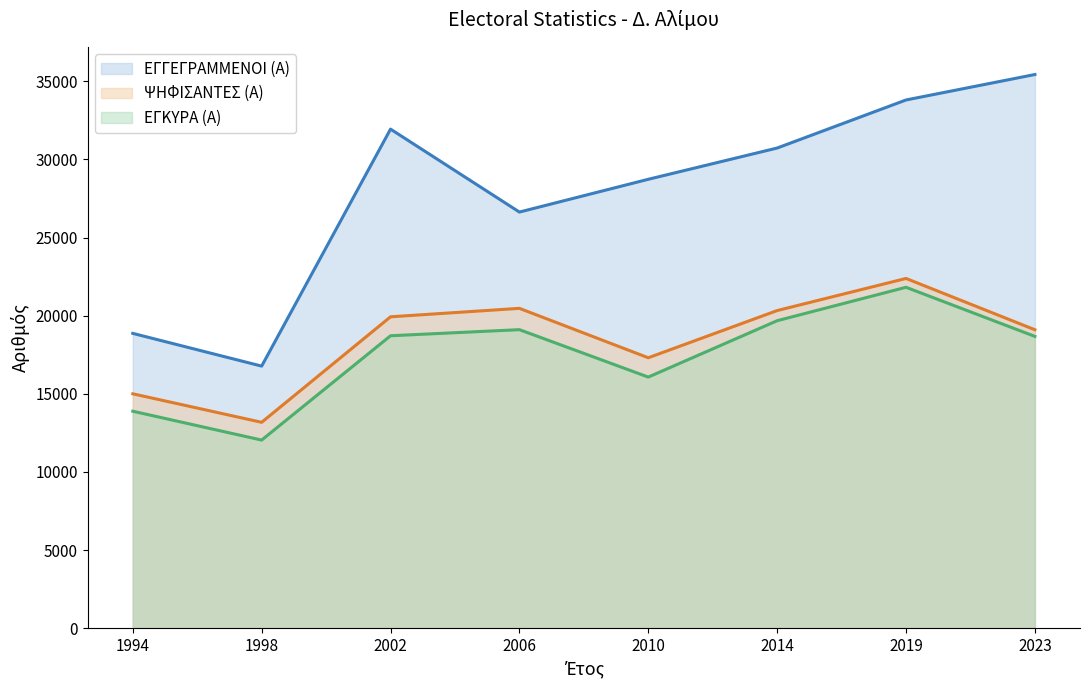

What is the total value across all series at 2006?

66204